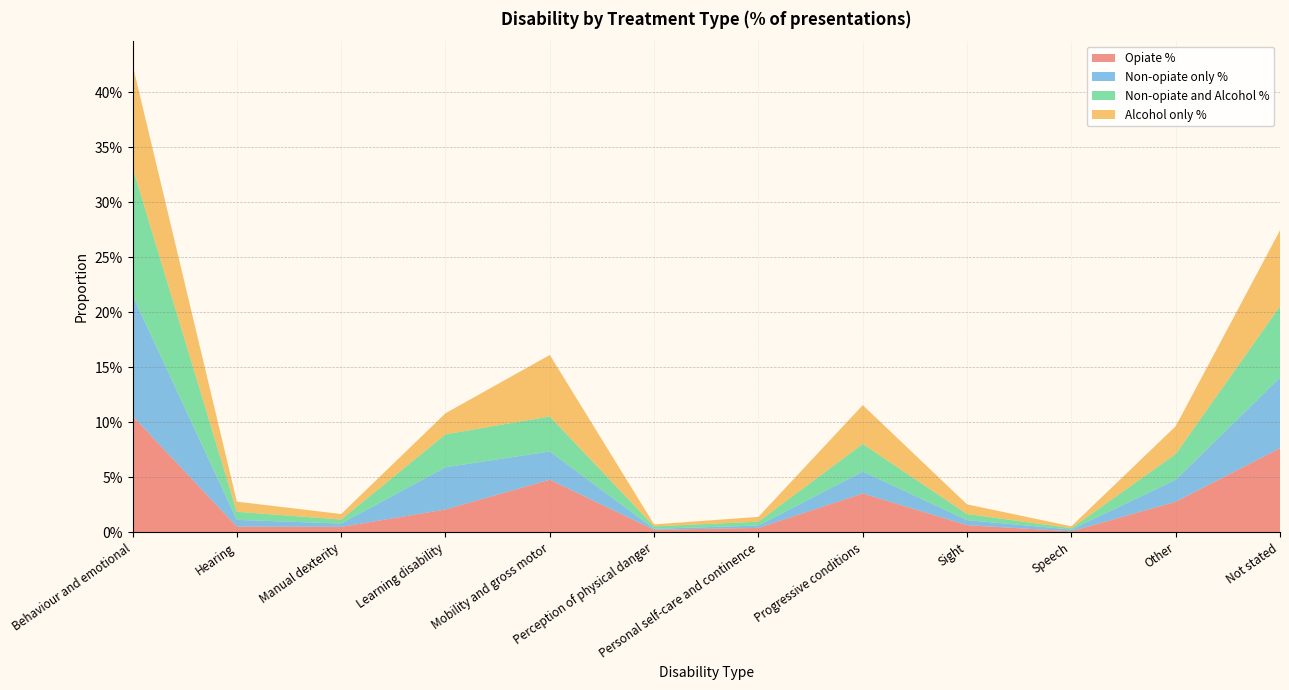

Reading left to right, list all the values displayed in this chart.

Opiate %: Behaviour and emotional=0.1	Hearing=0.0	Manual dexterity=0.0	Learning disability=0.0	Mobility and gross motor=0.0	Perception of physical danger=0.0	Personal self-care and continence=0.0	Progressive conditions=0.0	Sight=0.0	Speech=0.0	Other=0.0	Not stated=0.1
Non-opiate only %: Behaviour and emotional=0.1	Hearing=0.0	Manual dexterity=0.0	Learning disability=0.0	Mobility and gross motor=0.0	Perception of physical danger=0.0	Personal self-care and continence=0.0	Progressive conditions=0.0	Sight=0.0	Speech=0.0	Other=0.0	Not stated=0.1
Non-opiate and Alcohol %: Behaviour and emotional=0.1	Hearing=0.0	Manual dexterity=0.0	Learning disability=0.0	Mobility and gross motor=0.0	Perception of physical danger=0.0	Personal self-care and continence=0.0	Progressive conditions=0.0	Sight=0.0	Speech=0.0	Other=0.0	Not stated=0.1
Alcohol only %: Behaviour and emotional=0.1	Hearing=0.0	Manual dexterity=0.0	Learning disability=0.0	Mobility and gross motor=0.1	Perception of physical danger=0.0	Personal self-care and continence=0.0	Progressive conditions=0.0	Sight=0.0	Speech=0.0	Other=0.0	Not stated=0.1